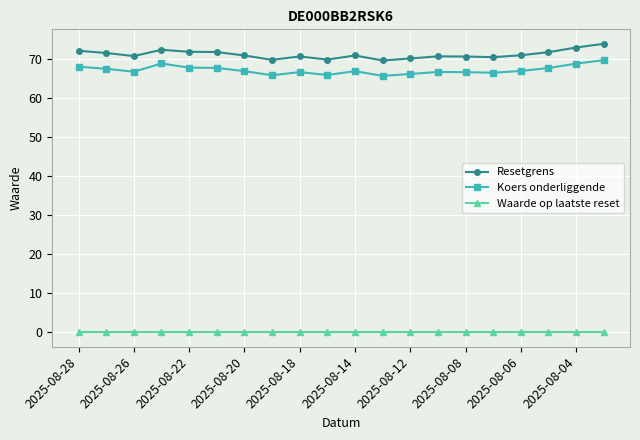

At how many categories does at least one series exceed 23?

20